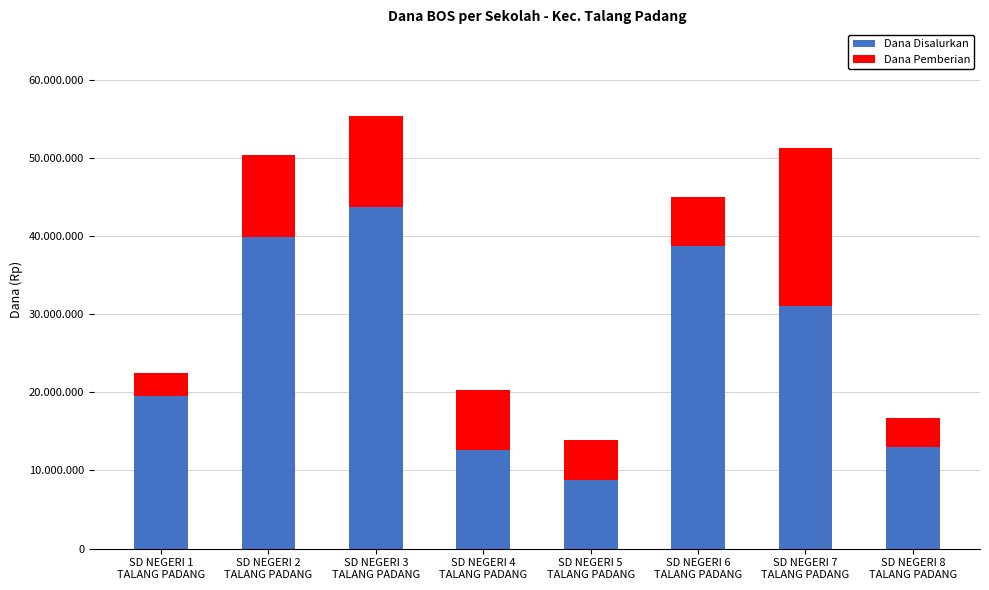

Which series changed the most between SD NEGERI 7
TALANG PADANG and SD NEGERI 8
TALANG PADANG?

Dana Disalurkan